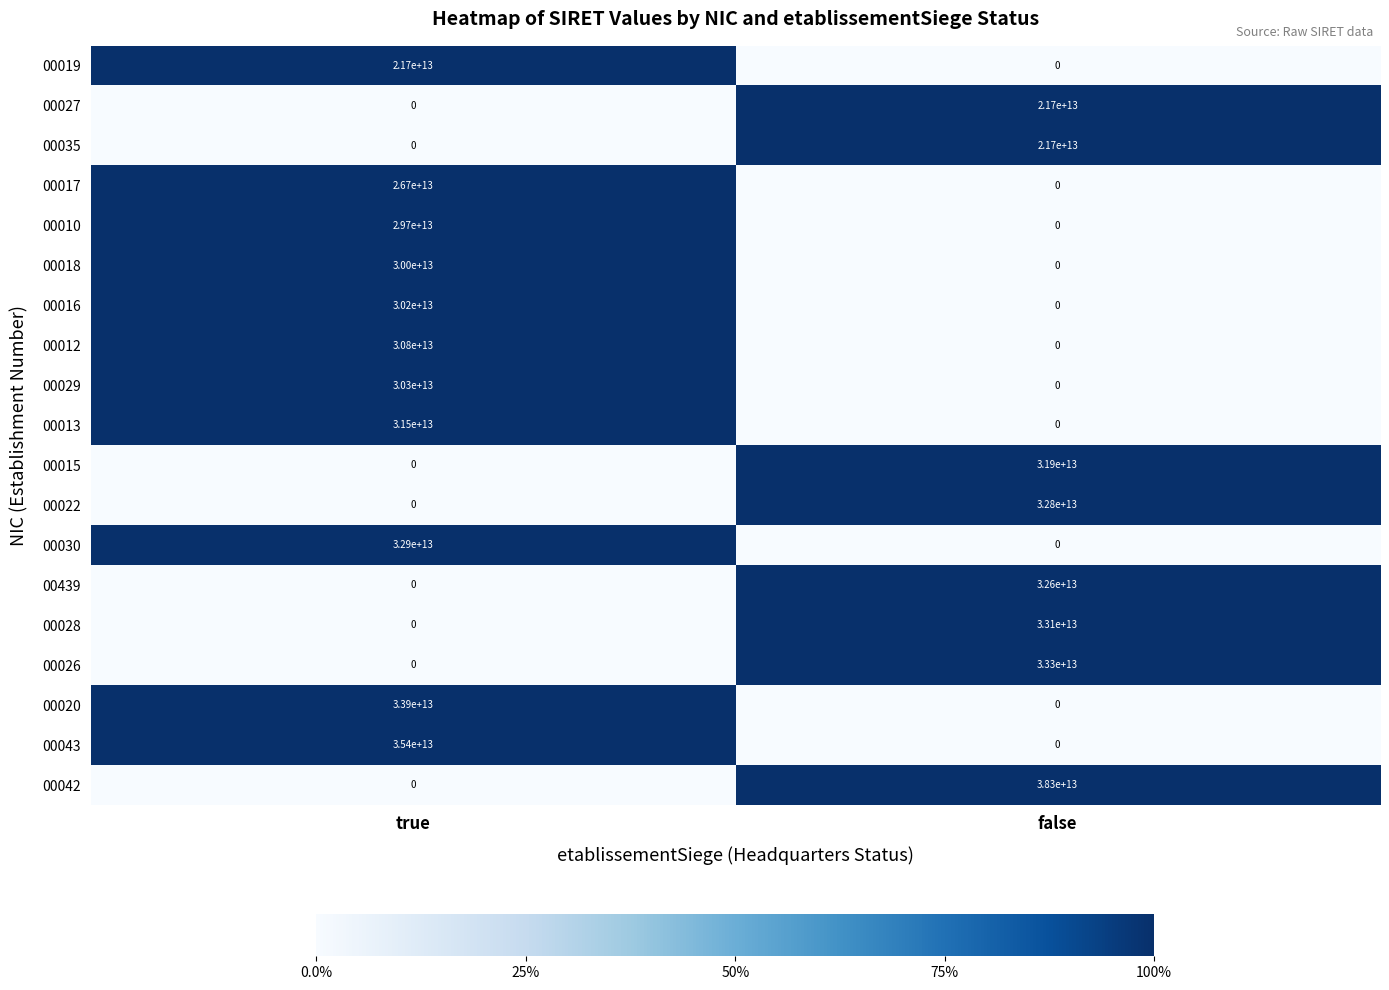

Count the number of data series in this chart.

19